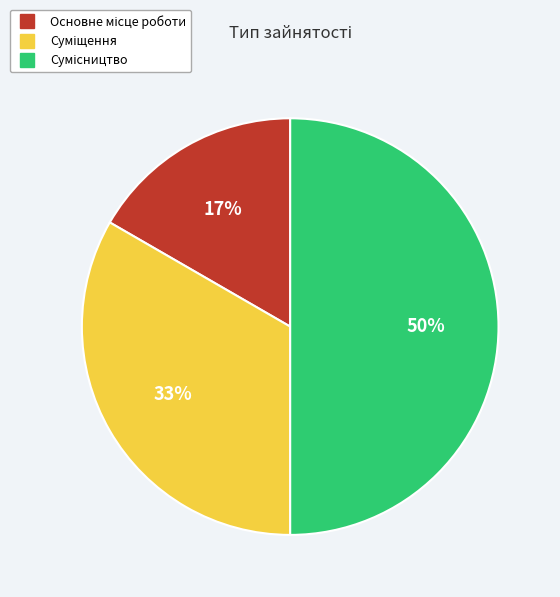

To the nearest percent, what is the difference between the Суміщення and Сумісництво slice percentages?

17%